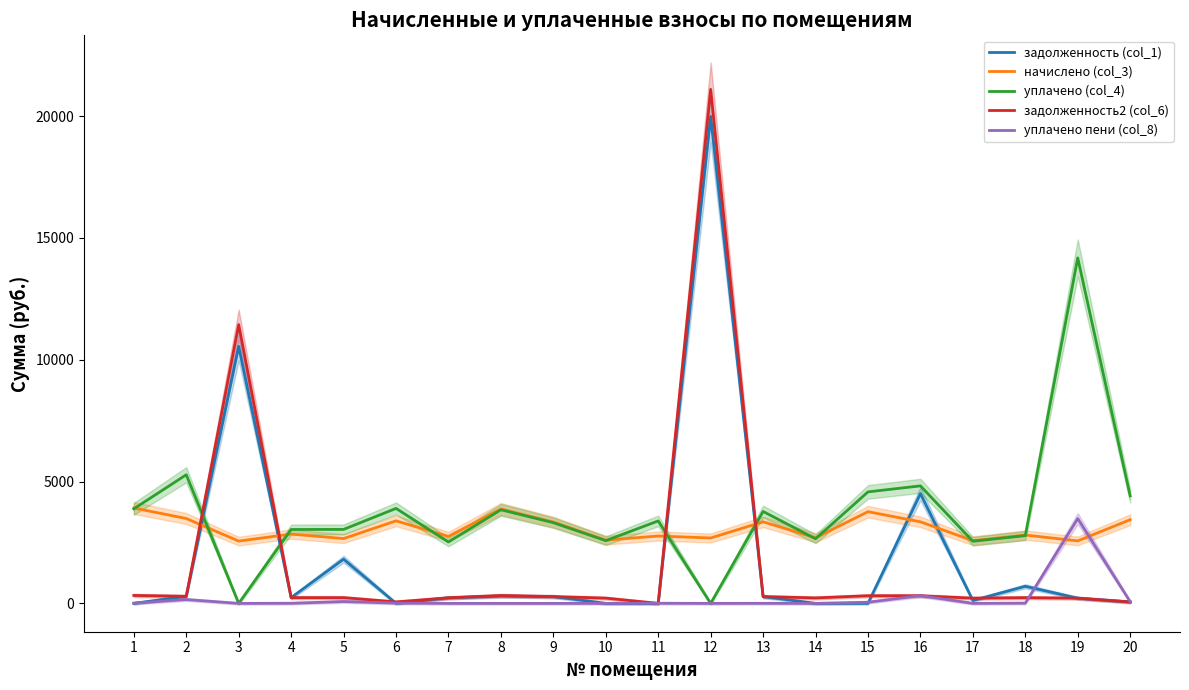

Which series changed the most between 5 and 20?

задолженность (col_1)